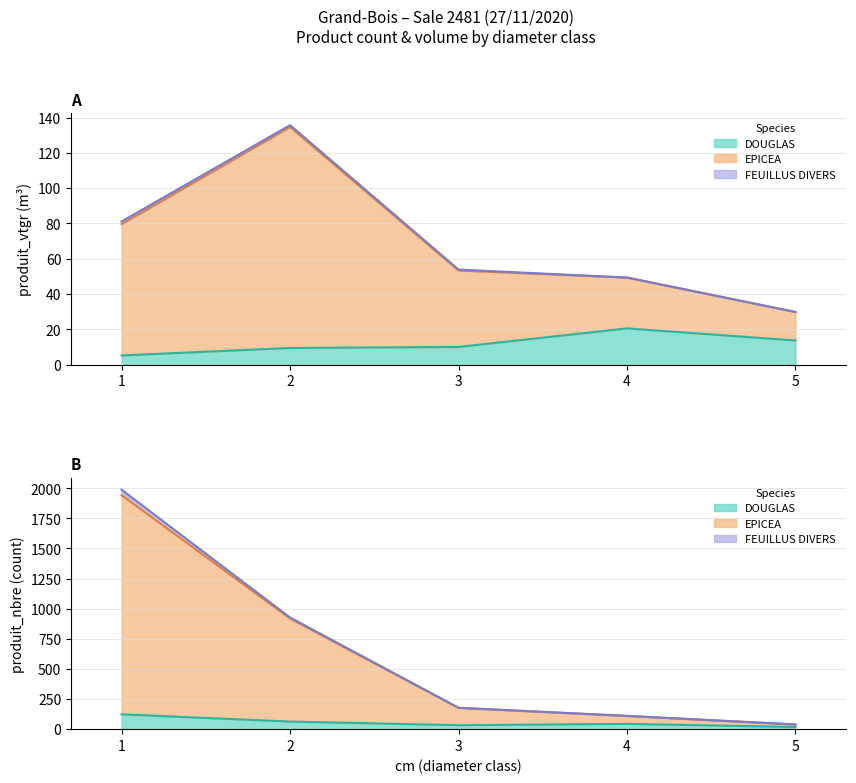

True or false: DOUGLAS and EPICEA cross at least once.

False